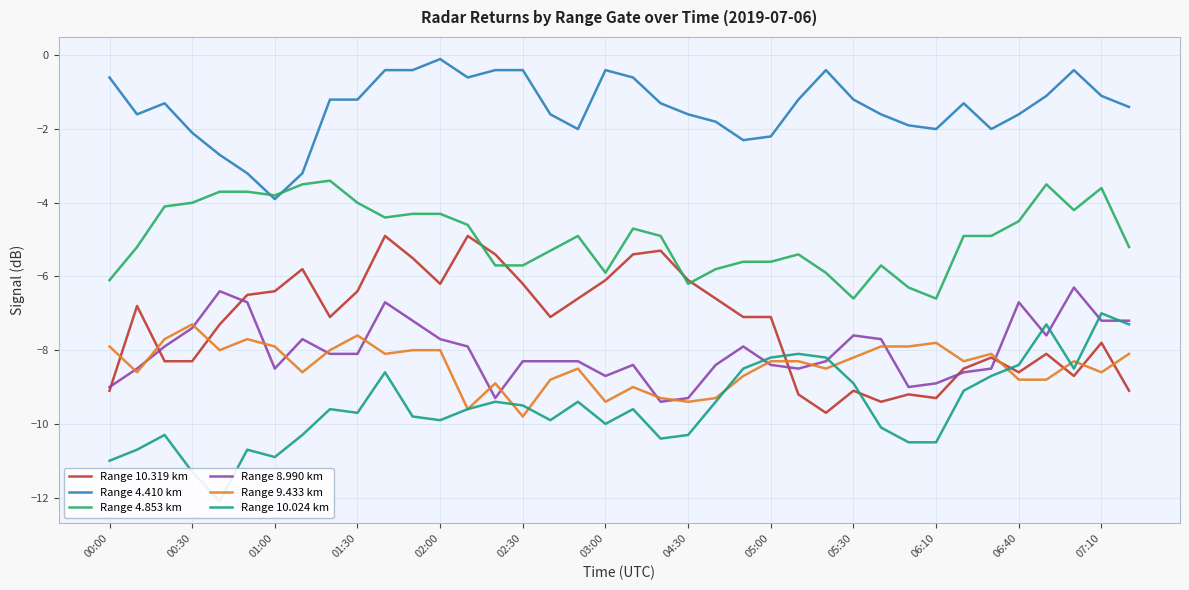

What is the approximate value of Range 10.319 km at 05:30?

-9.1